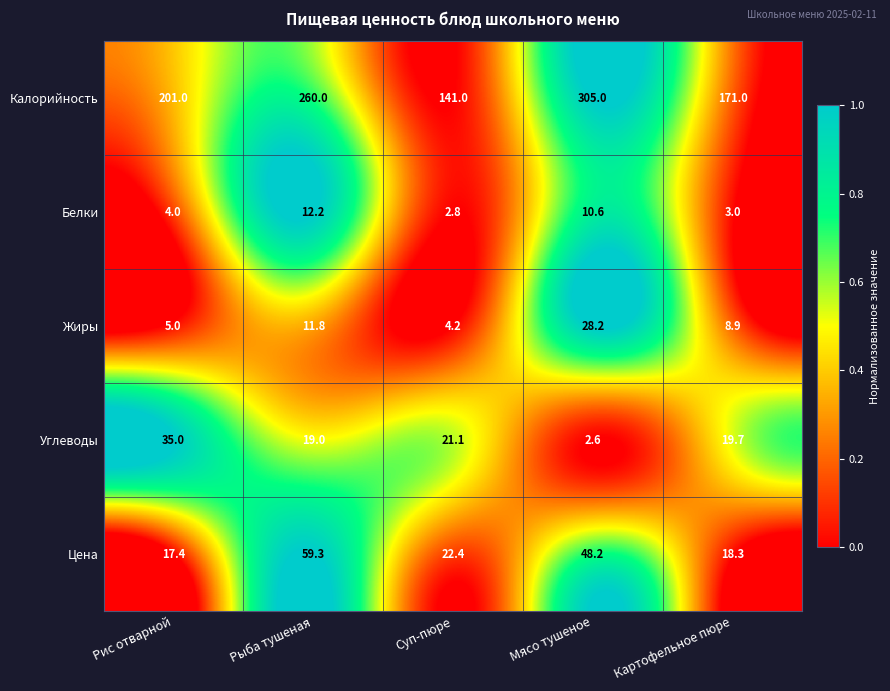

What is the sum of the Цена values at Суп-пюре and Картофельное пюре?

40.7